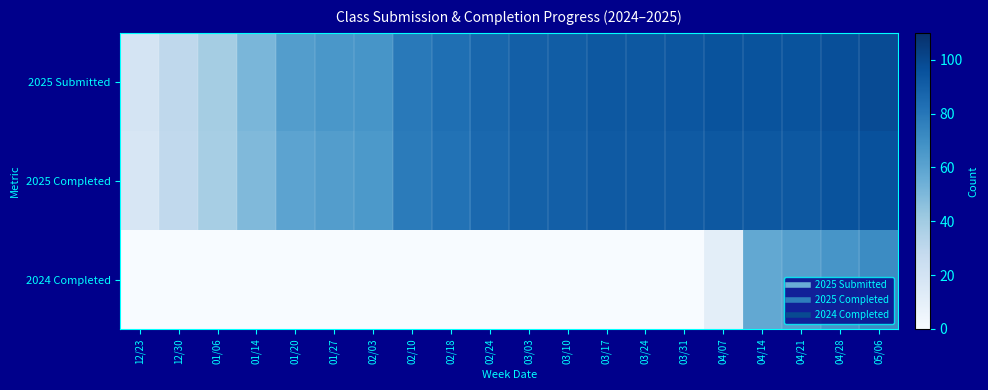

At which category is the sum across all series the highest?

05/06